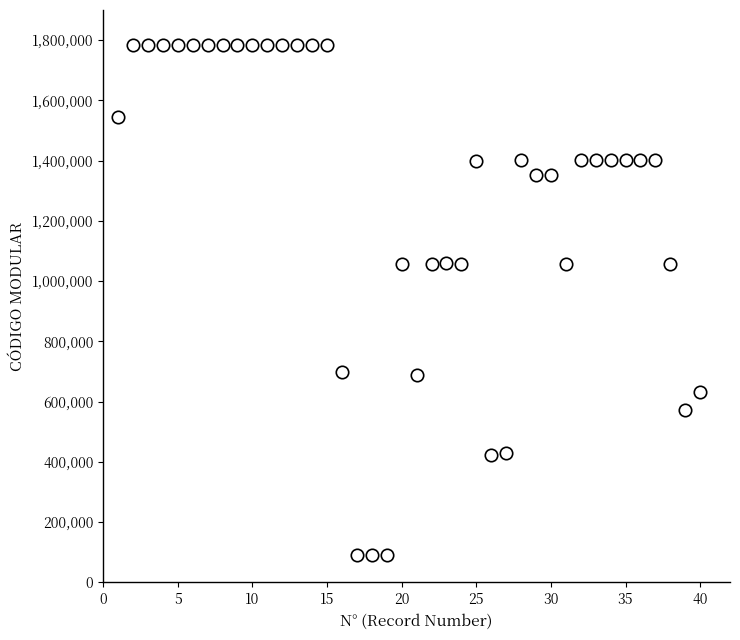

What is the range of Y values (max minus min)?

1695201